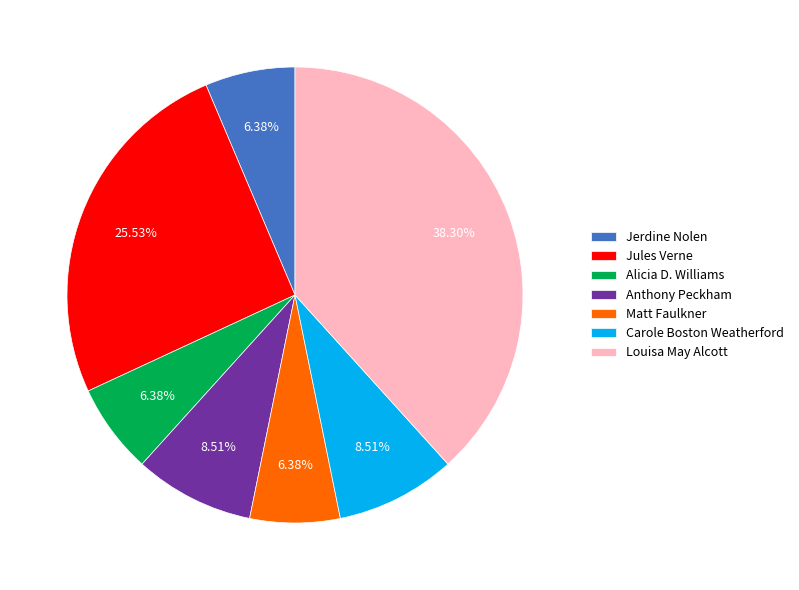

Is it true that Louisa May Alcott is 52% of the pie?

False